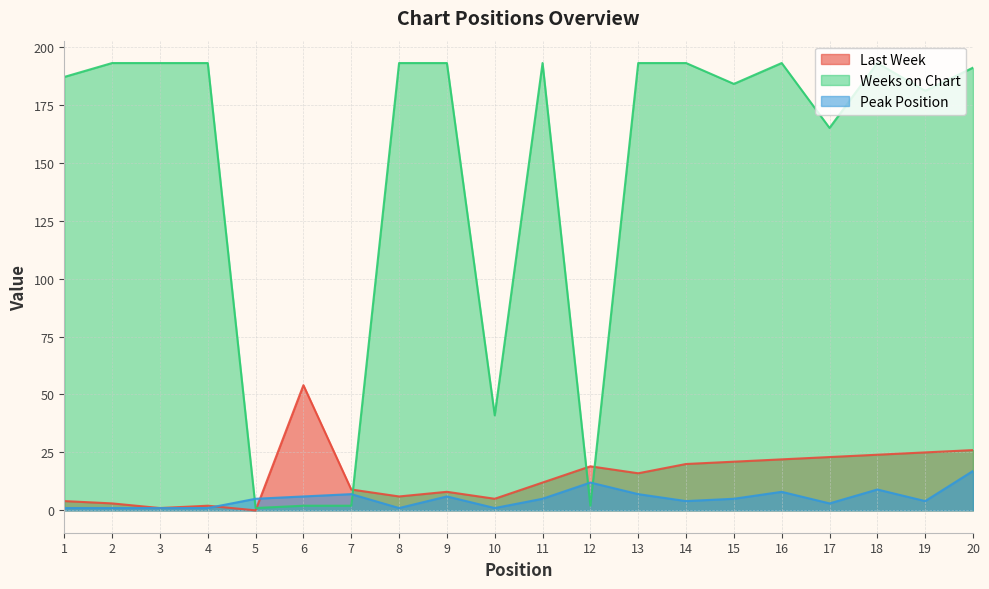

True or false: Peak Position has a value of 2 at 3.

False